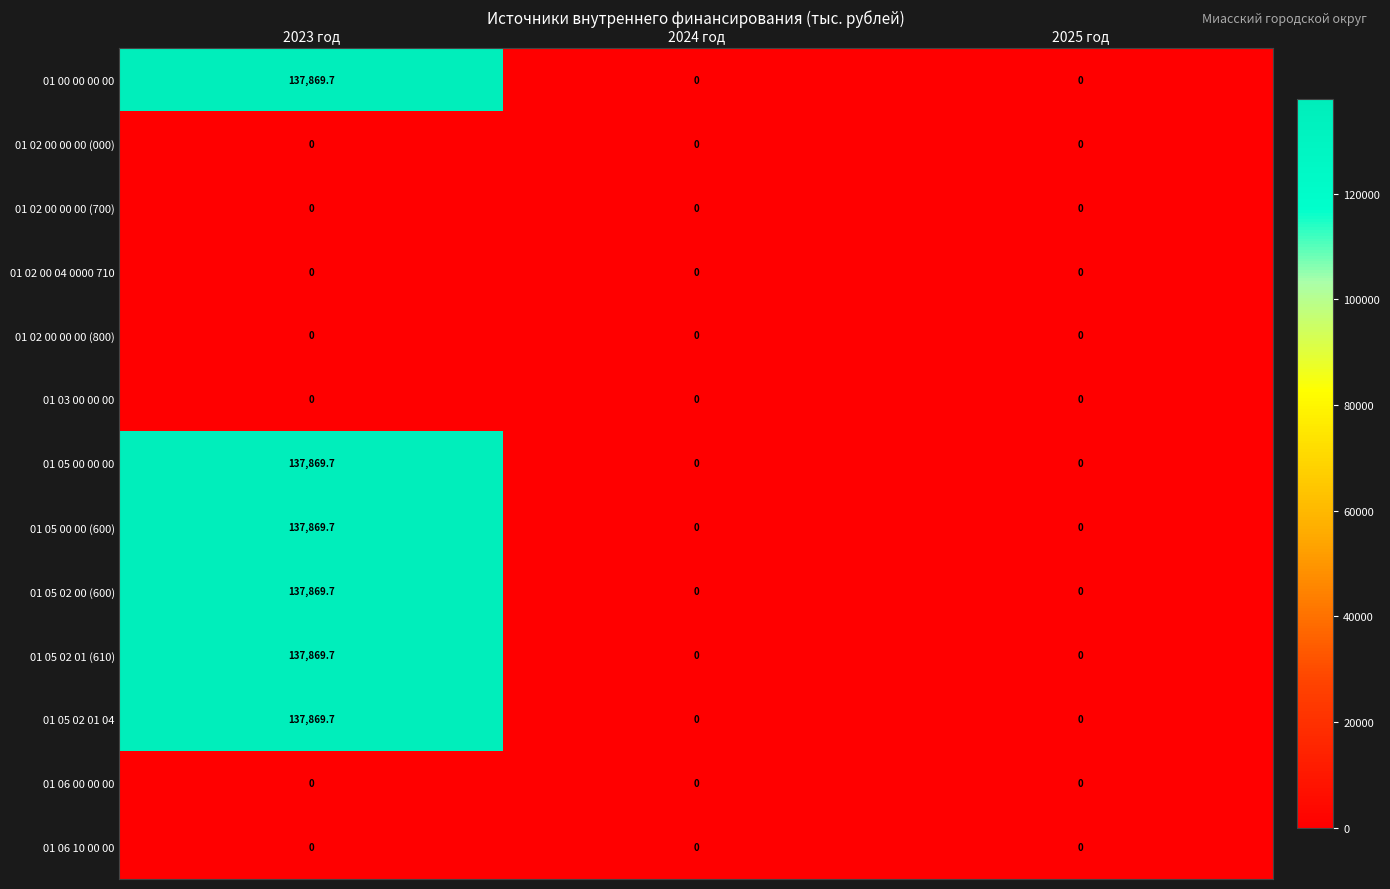

What is the total value across all series at 2023 год?

827218.2